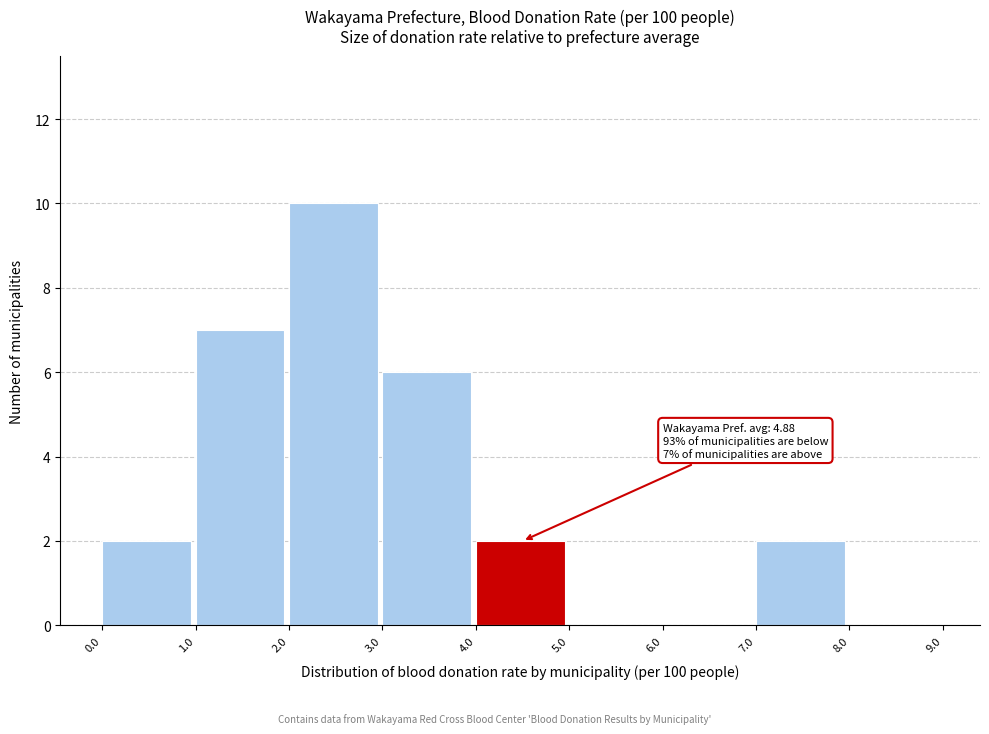

Which range on the x-axis has the tallest bar?

2.0 to 3.0